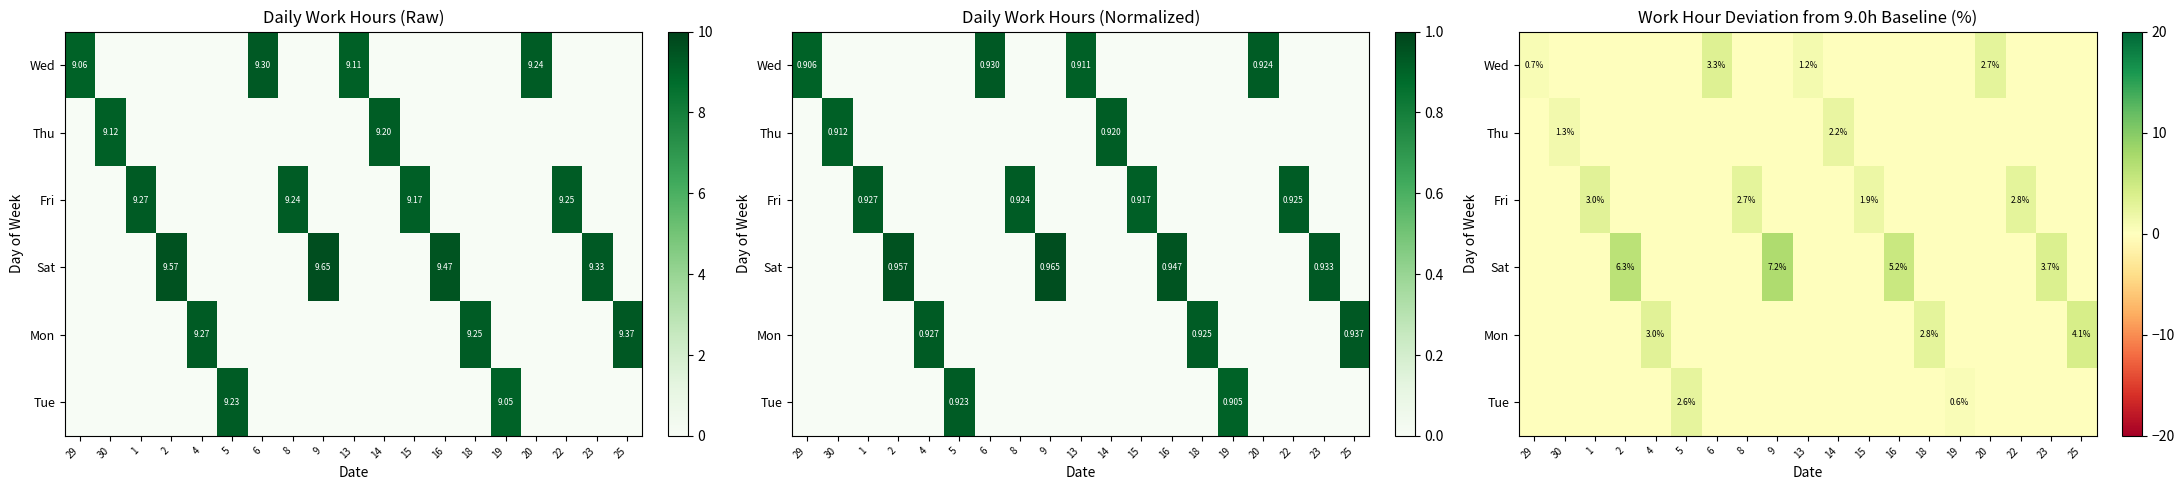

True or false: Fri has a value of -1.8 at 23.

False